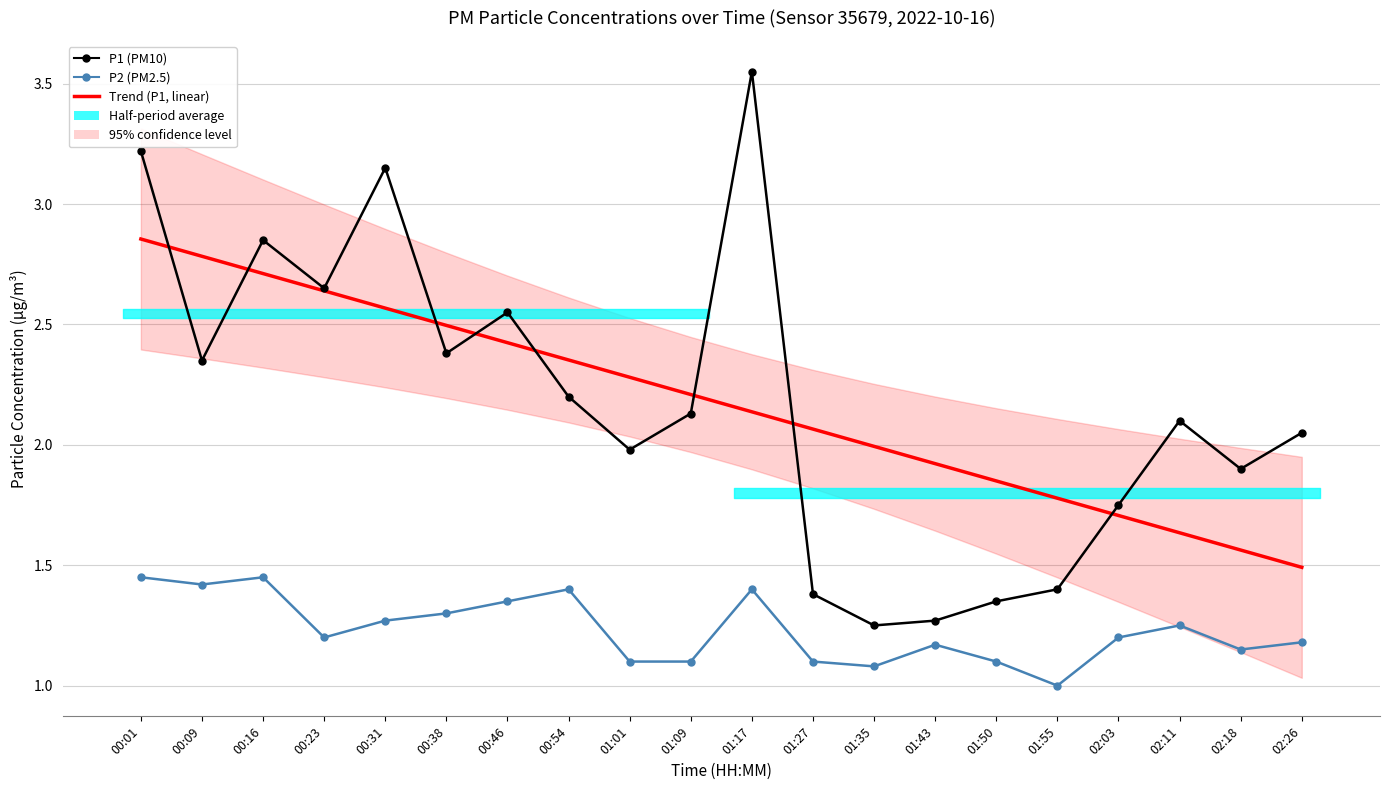

List the labels in order of P2 (PM2.5) value, smallest first.

01:55, 01:35, 01:01, 01:09, 01:27, 01:50, 02:18, 01:43, 02:26, 00:23, 02:03, 02:11, 00:31, 00:38, 00:46, 00:54, 01:17, 00:09, 00:01, 00:16